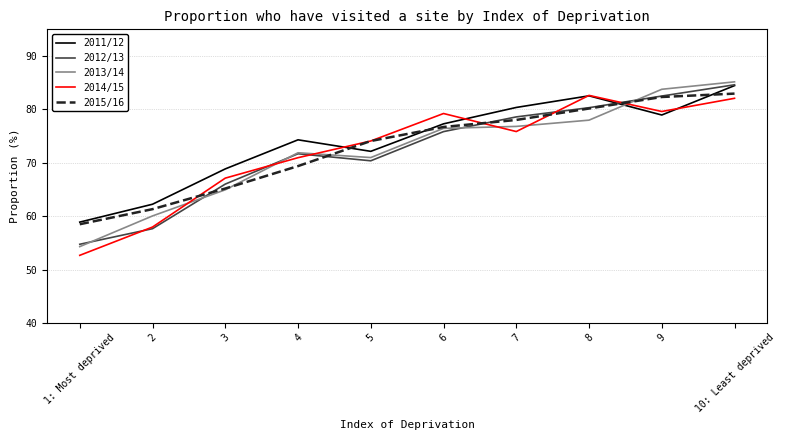

What is the sum of all 2015/16 values?

728.6